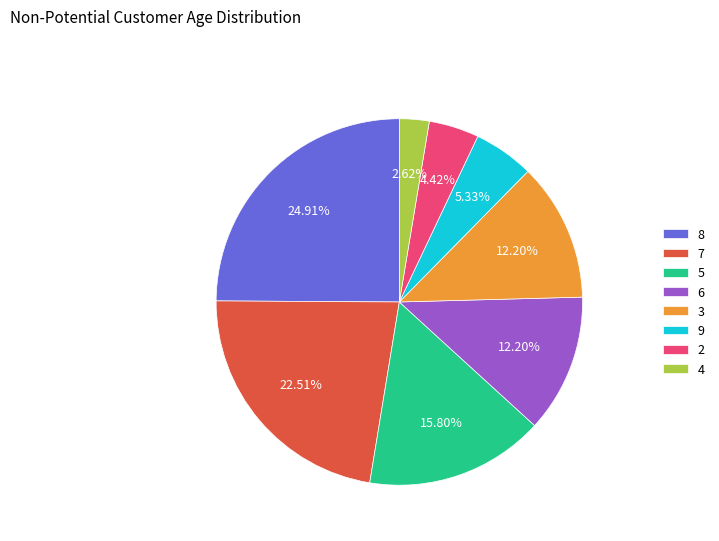

Does any single category account for the majority?

No